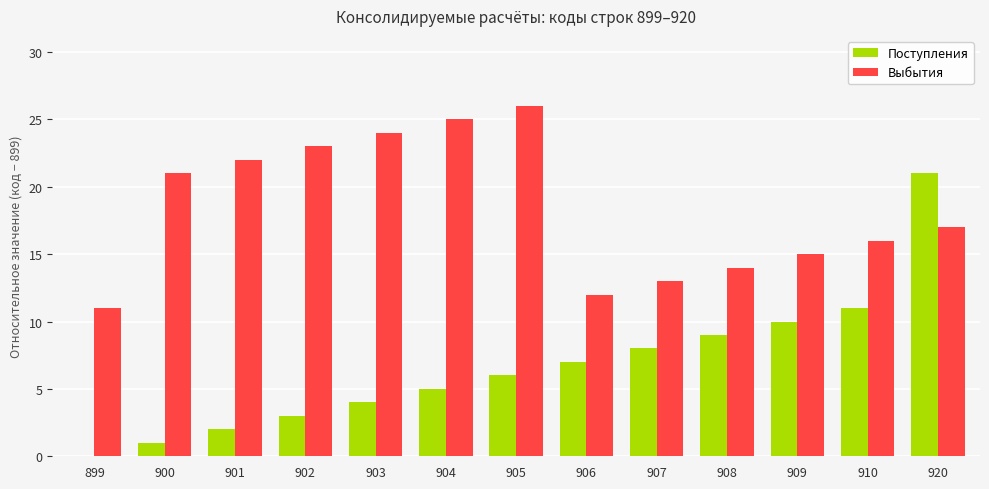

What is the approximate value of Выбытия at 902?

23